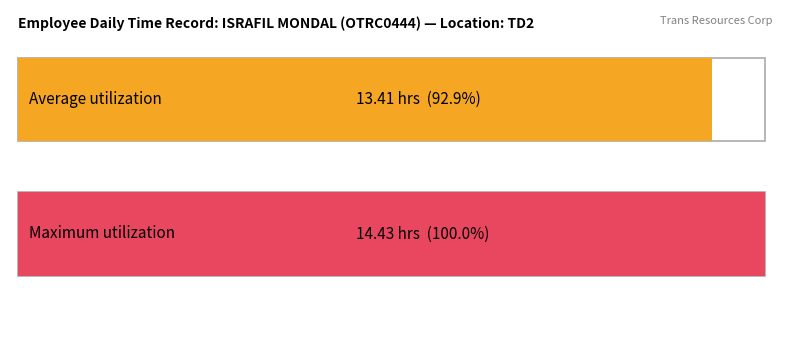

Is it true that the value at 7 is 9.5?

False